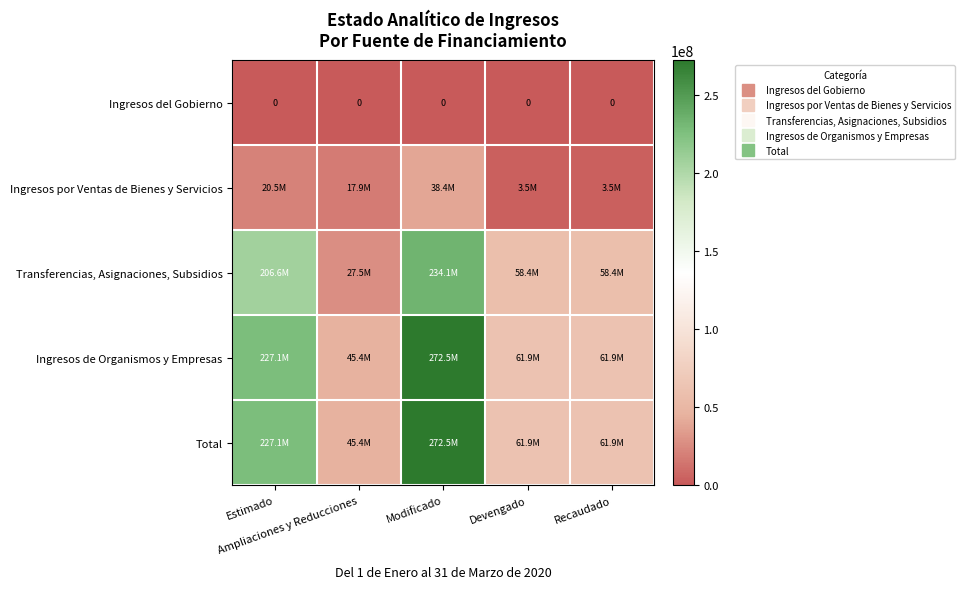

Is the value of Ingresos de Organismos y Empresas at Devengado greater than the value of Ingresos por Ventas de Bienes y Servicios at Modificado?

Yes